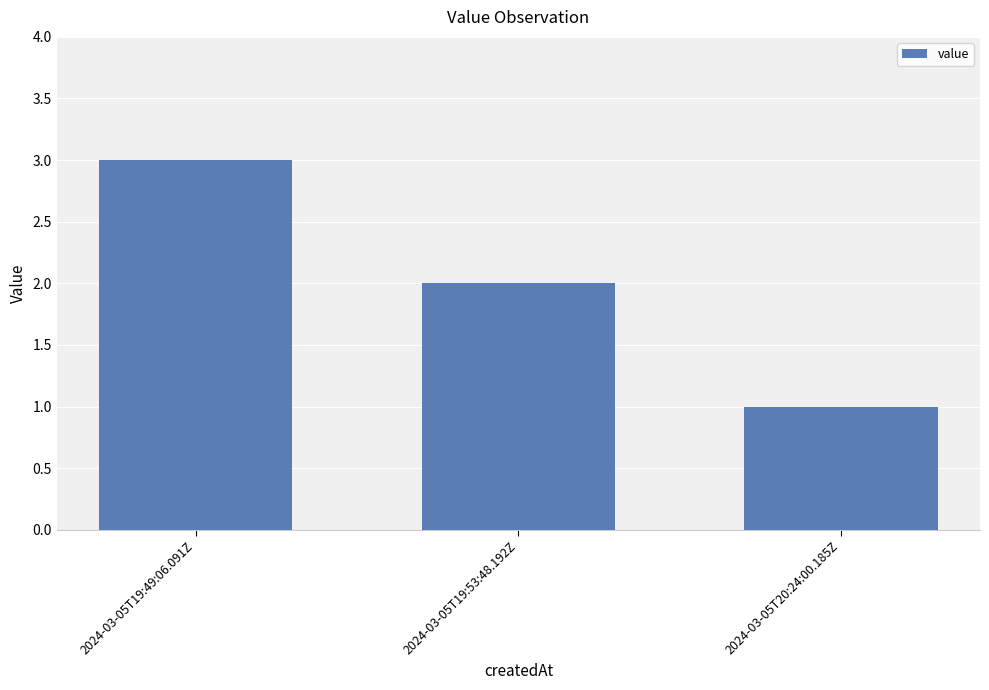

Which label corresponds to the smallest value in the chart?

2024-03-05T20:24:00.185Z